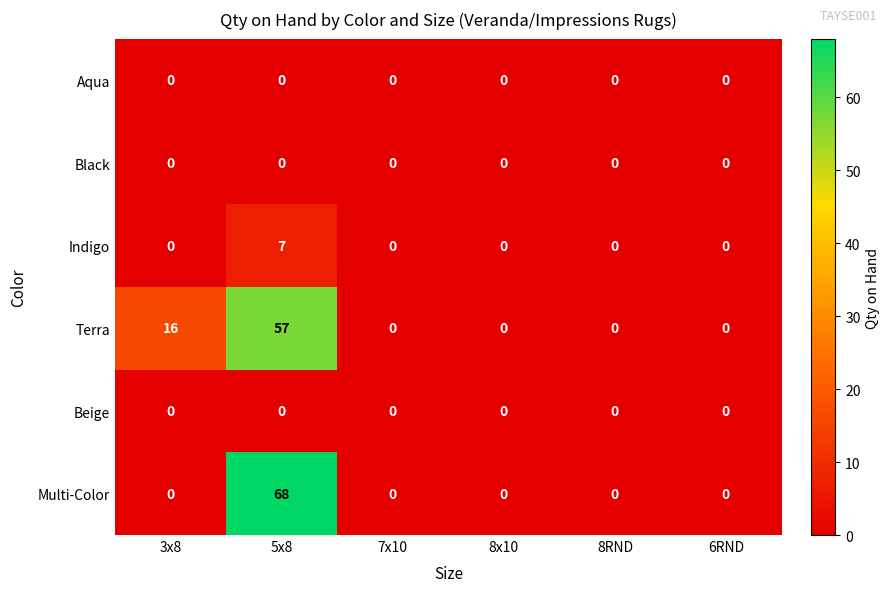

Is it true that Indigo equals -3 at 8RND?

False